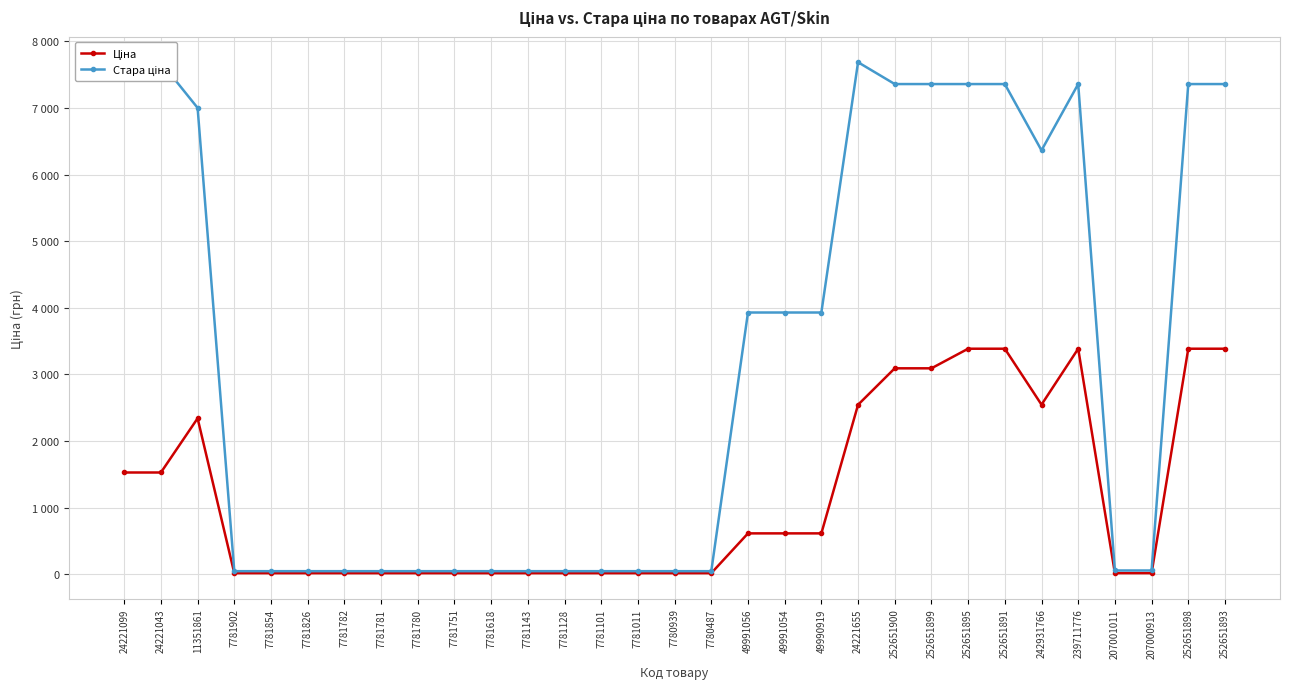

Does the chart have visible grid lines?

Yes